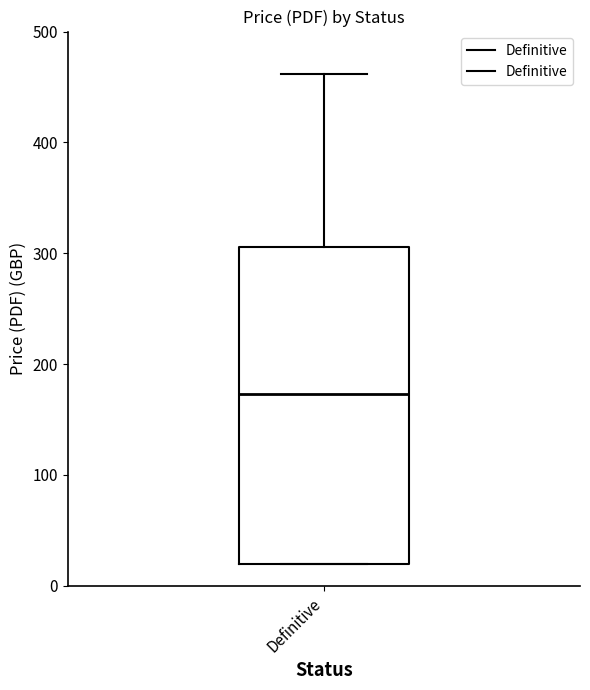

Read this box plot against the y-axis: the position of the median line, the range covered by the box, and the ends of both whiskers. The values are not printed on the chart, so give them approximately, as read against the axis.

median 170, box 20 to 310, whiskers 20 to 460